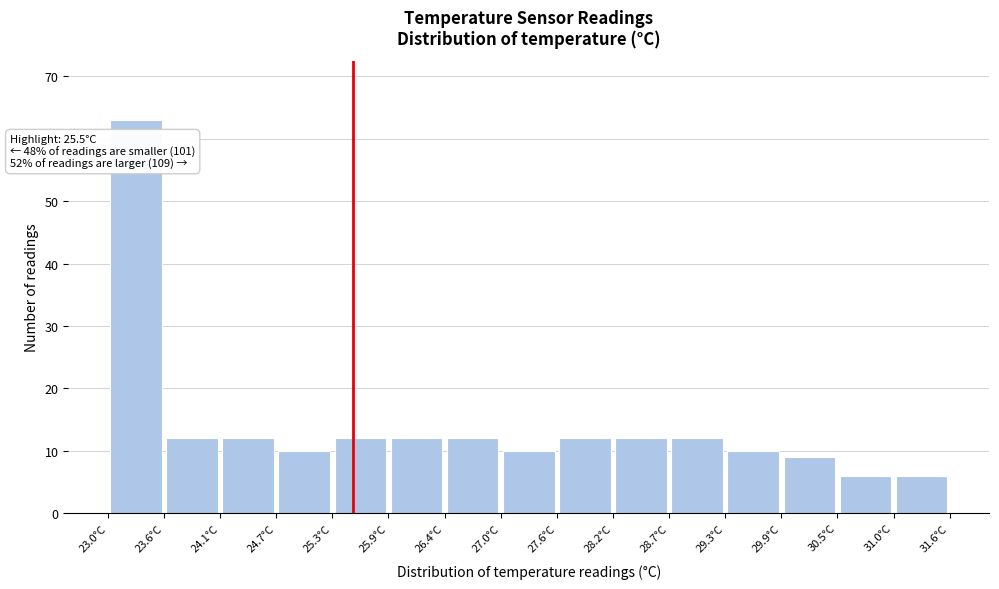

Over which range of the x-axis is the bar tallest?

23.0 to 23.6